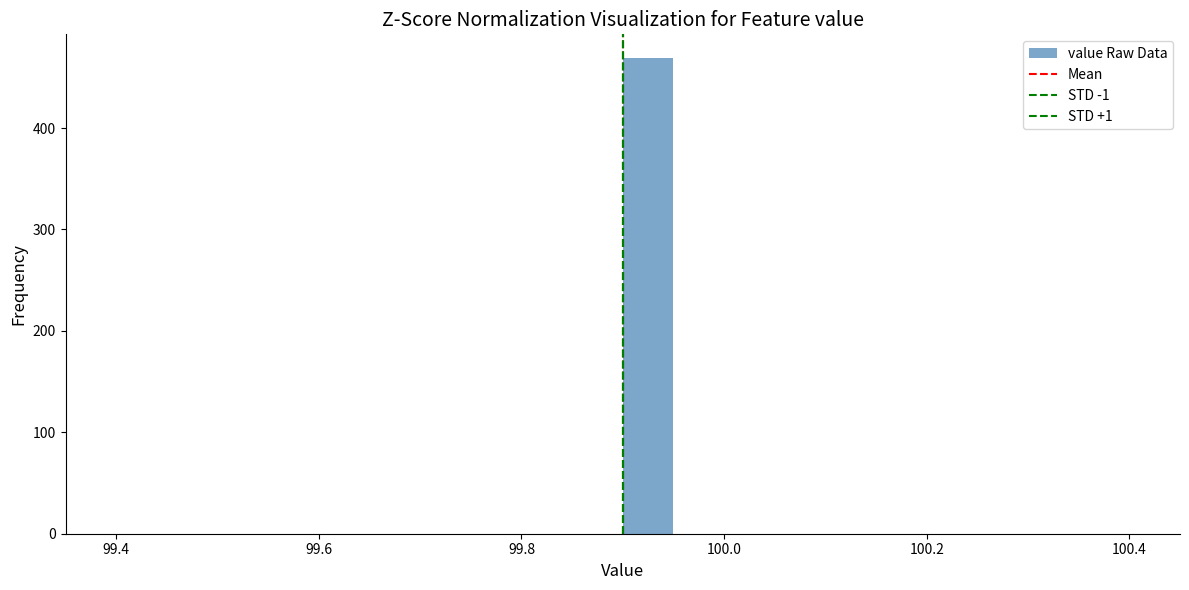

Around what value on the x-axis is the tallest bar? Give the approximate position of its centre, as read against the axis.

99.92